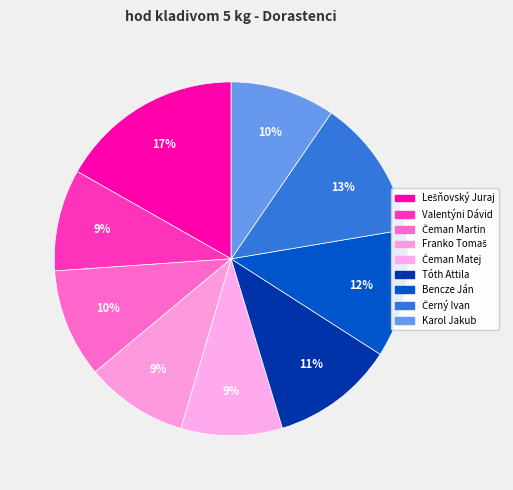

Is there any slice that represents more than half of the pie?

No